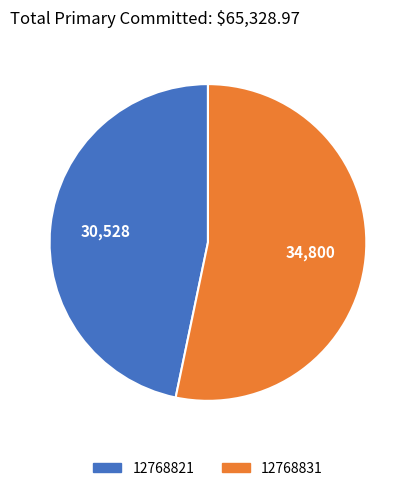

True or false: 12768821 accounts for 47% of the total.

True